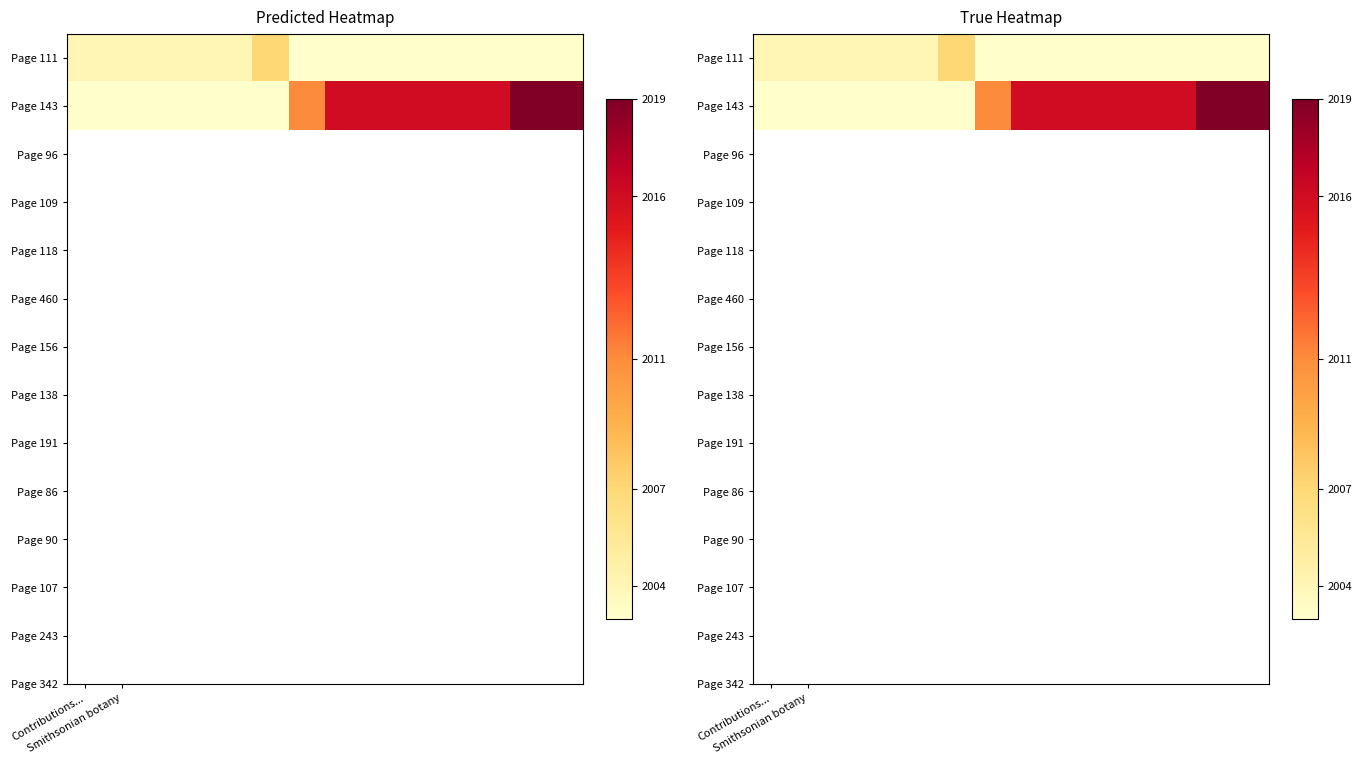

Rank the series by their average value, from highest to lowest.

Page 143, Page 111